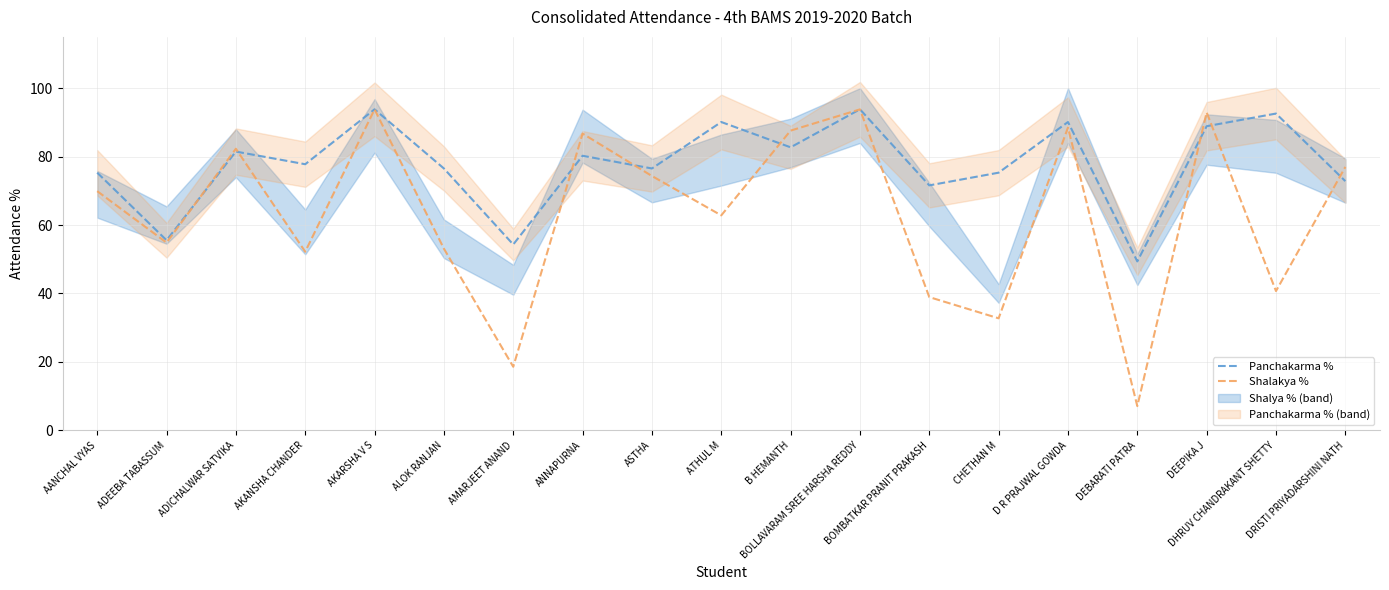

Where is Shalakya % nearest to the value 50?

AKANSHA CHANDER